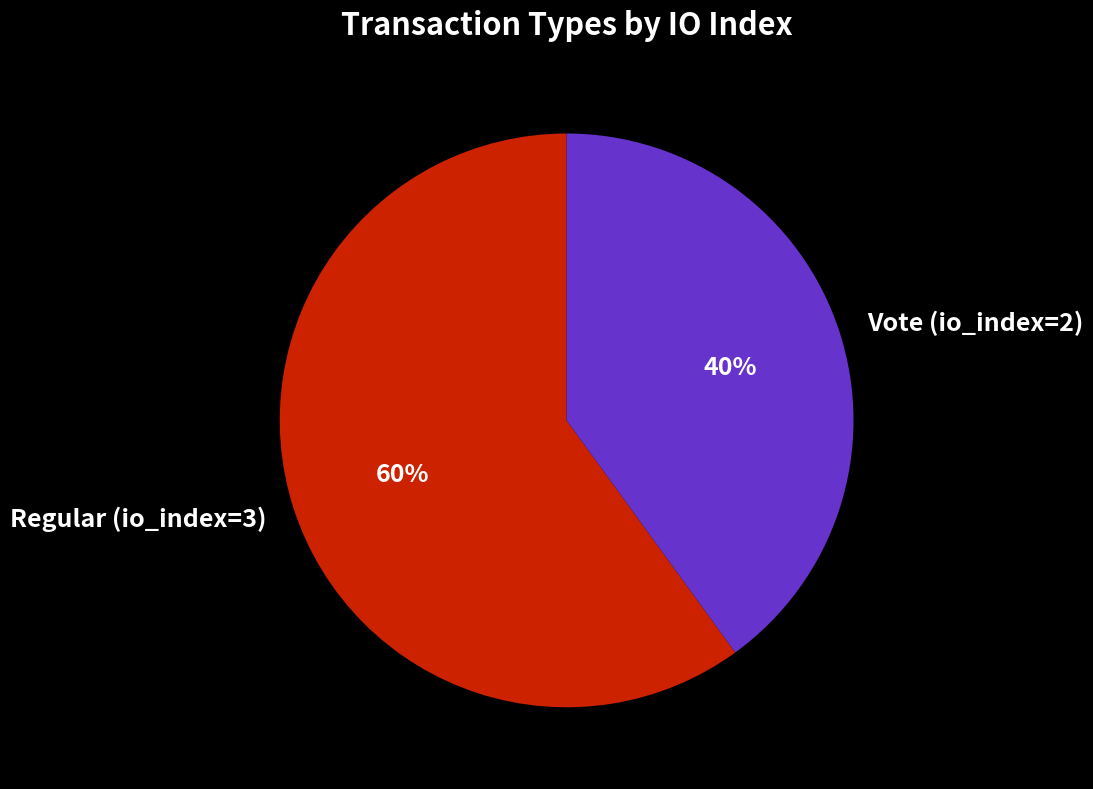

Approximately how many times larger is the value at Vote (io_index=2) compared to Regular (io_index=3)?

0.7